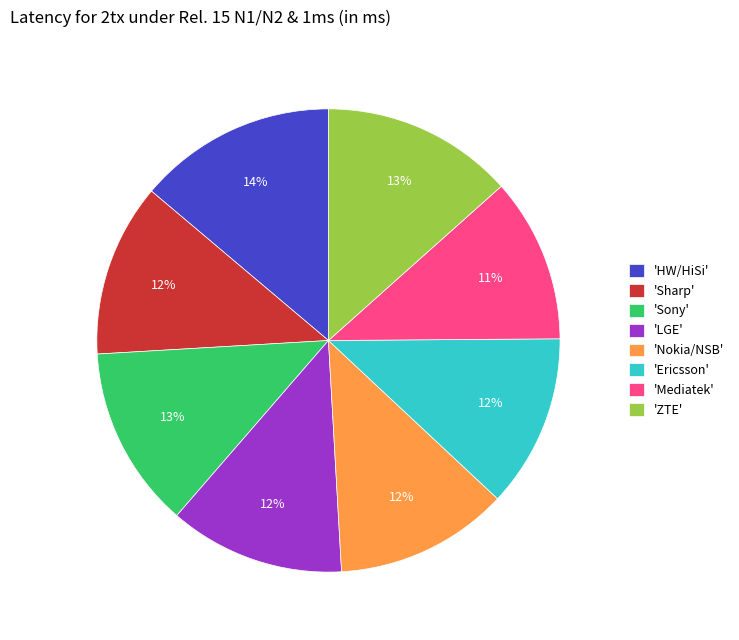

Is the sum of 'Sharp' and 'HW/HiSi' greater than half?

No